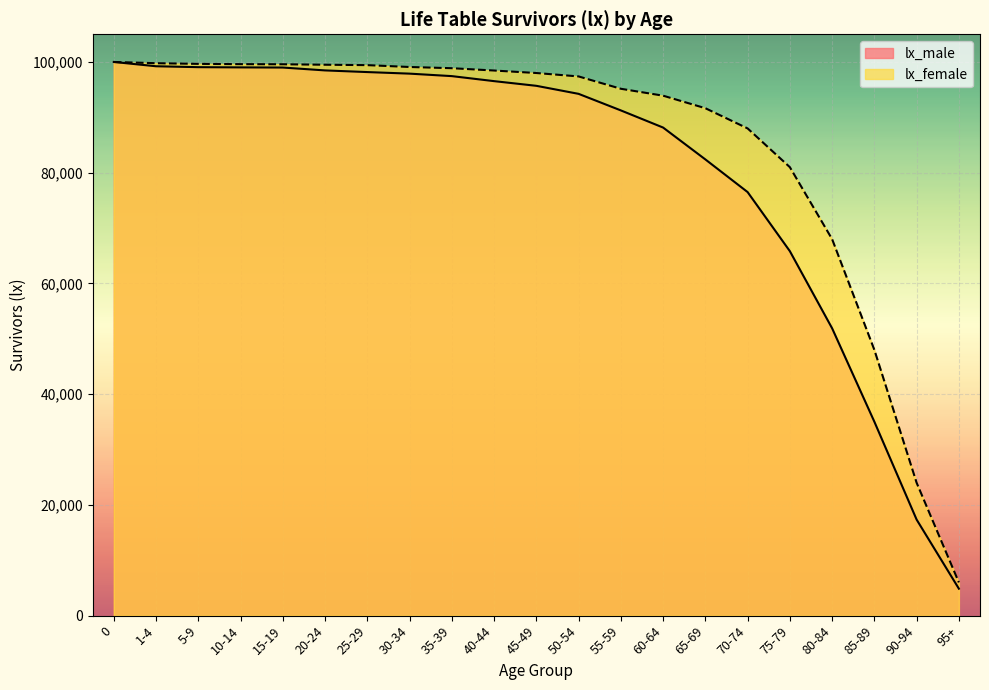

How many values in the lx_female series exceed 98005?

10